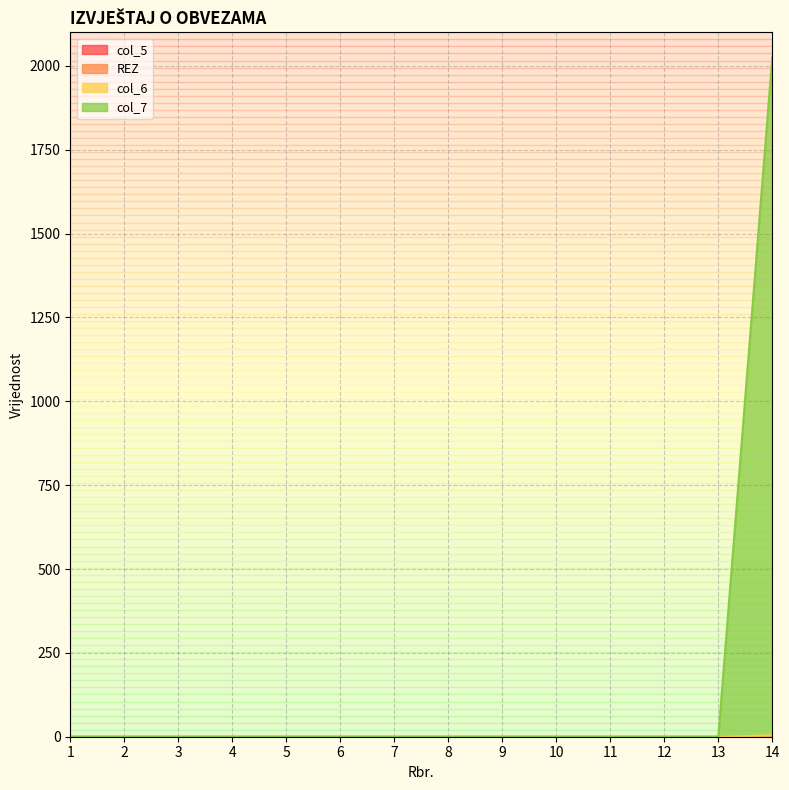

True or false: REZ and col_7 intersect in this chart.

False